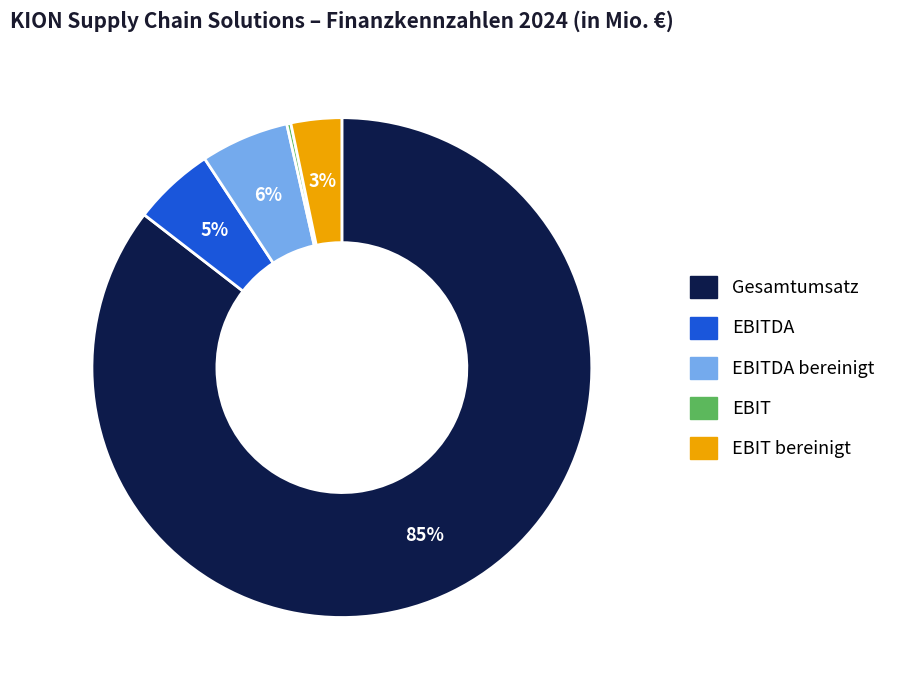

To the nearest percent, what is the average slice percentage?

20%